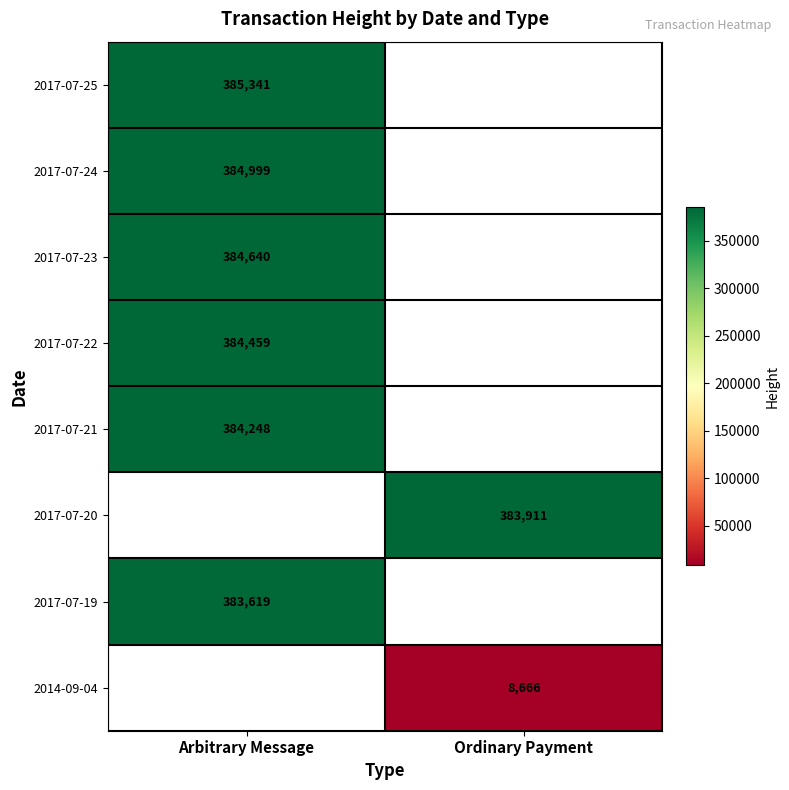

Which category has the lowest value across all series?

Ordinary Payment